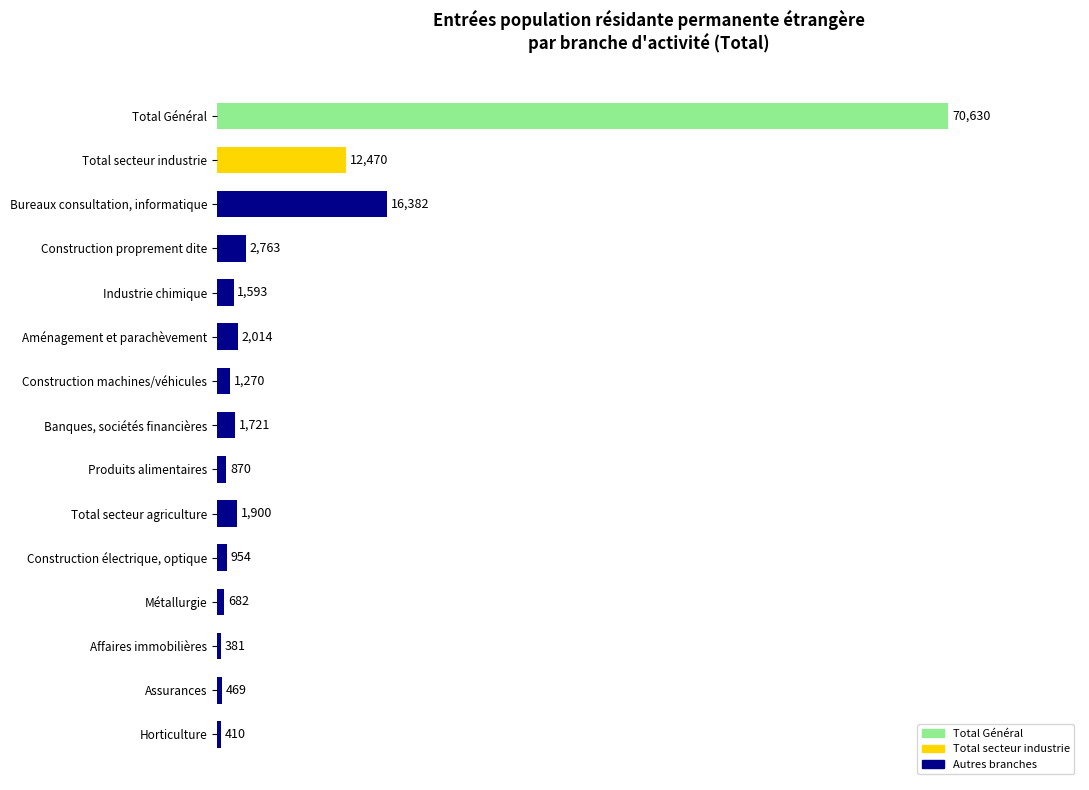

The value at Affaires immobilières is 381. True or false?

True